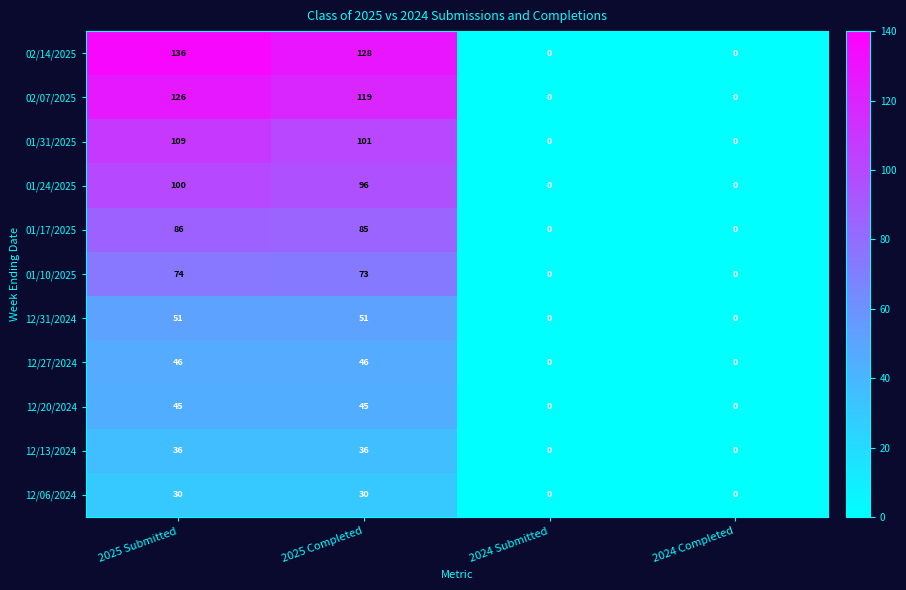

The value of 01/17/2025 at 2024 Submitted is 0. True or false?

True